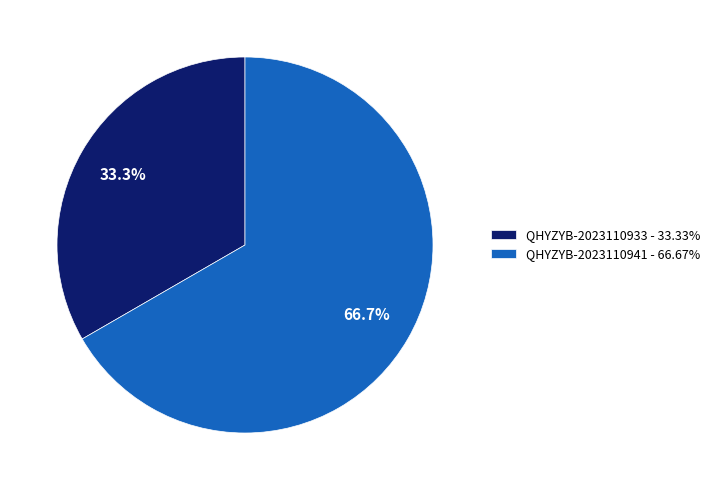

To the nearest percent, what is the difference between the QHYZYB-2023110941 and QHYZYB-2023110933 slice percentages?

33%